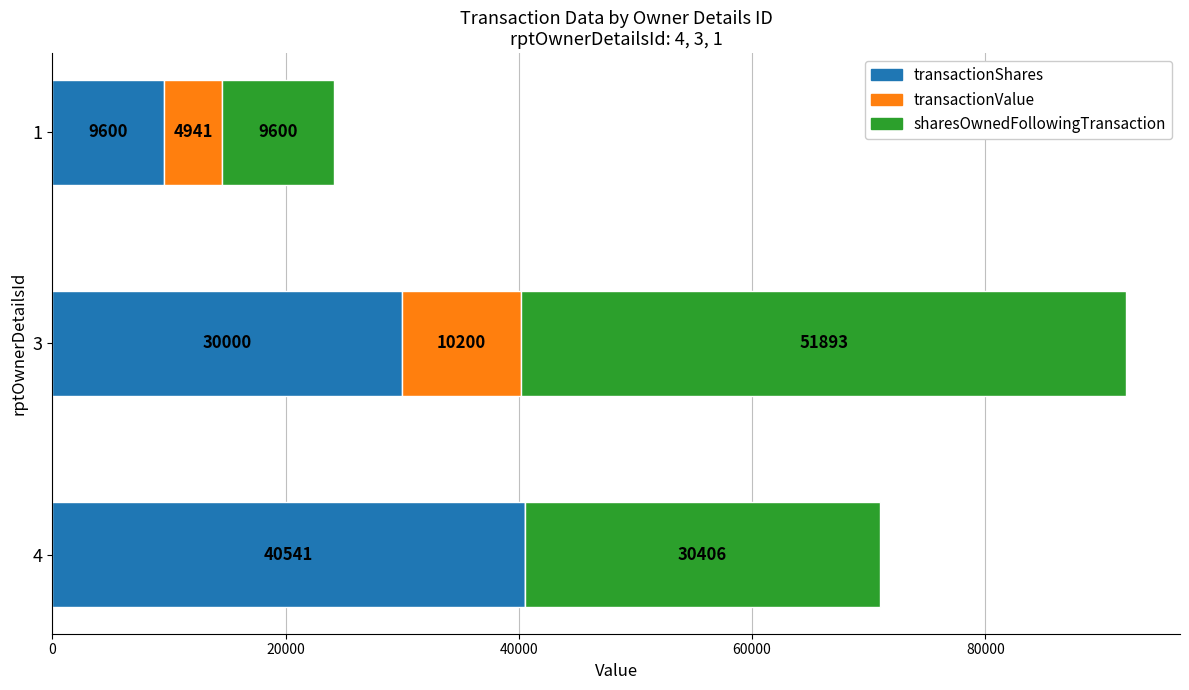

At which category is the sum across all series the highest?

3